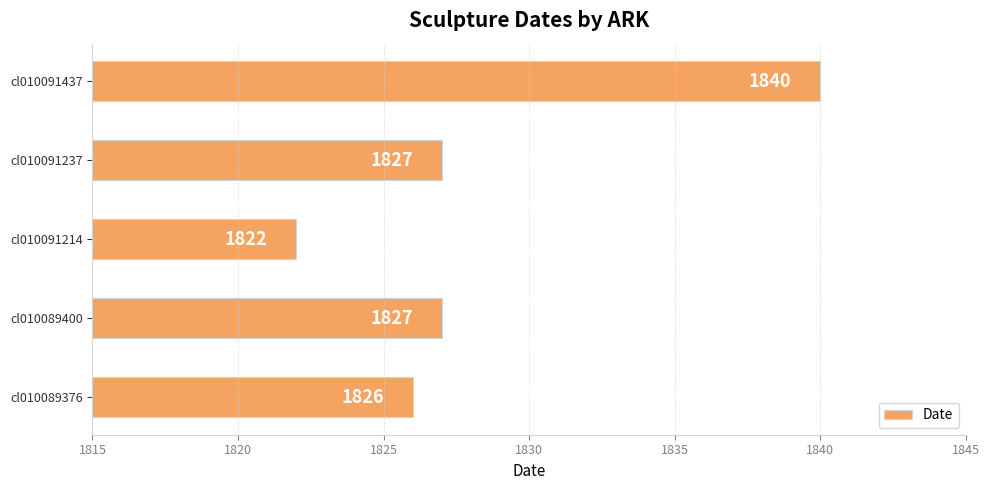

What is the difference between the second highest and second lowest values?

1